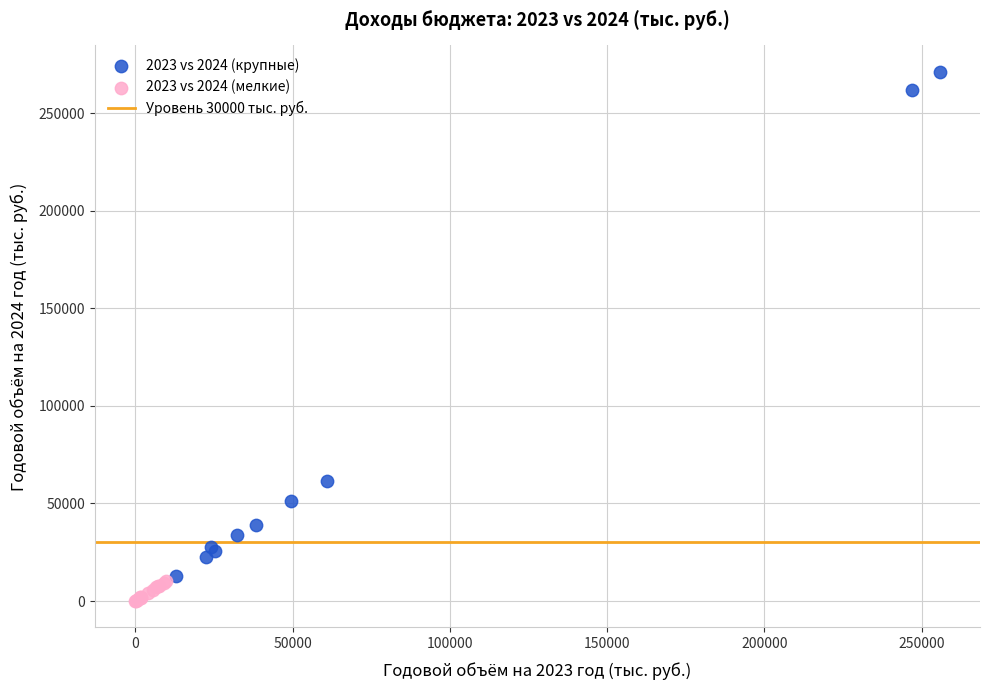

Which series reaches the minimum Y coordinate?

2023 vs 2024 (мелкие)